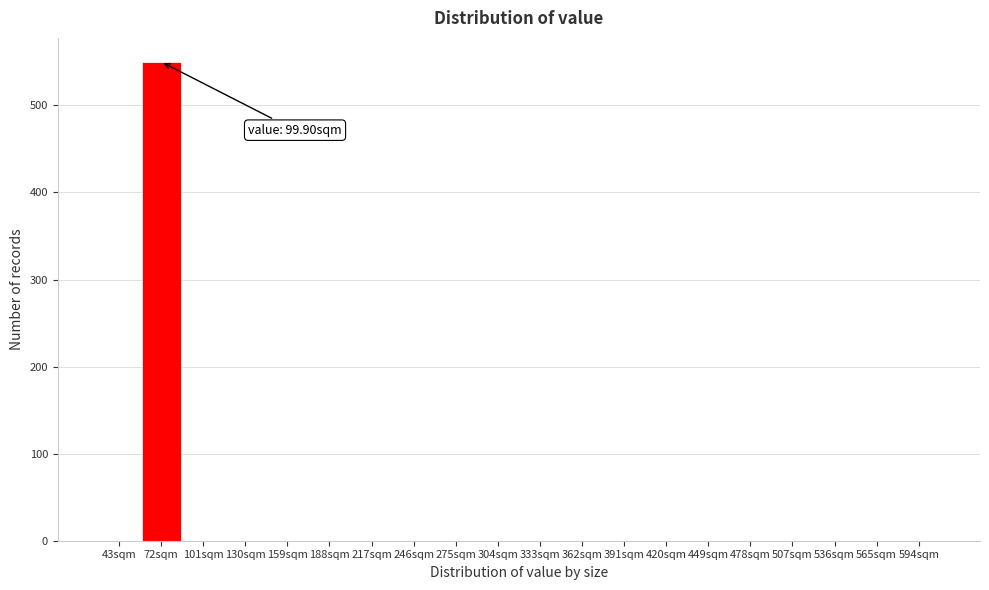

Reading left to right, transcribe all the data shown in this chart.

43sqm=0	72sqm=550	101sqm=0	130sqm=0	159sqm=0	188sqm=0	217sqm=0	246sqm=0	275sqm=0	304sqm=0	333sqm=0	362sqm=0	391sqm=0	420sqm=0	449sqm=0	478sqm=0	507sqm=0	536sqm=0	565sqm=0	594sqm=0